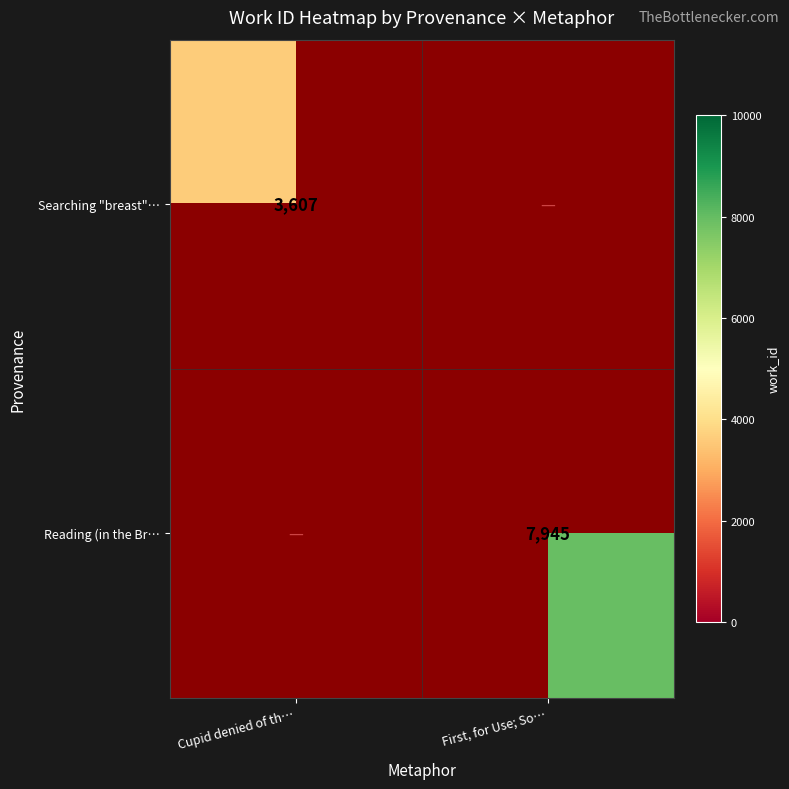

True or false: Reading (in the Br… has a value of 10377 at First, for Use; So….

False